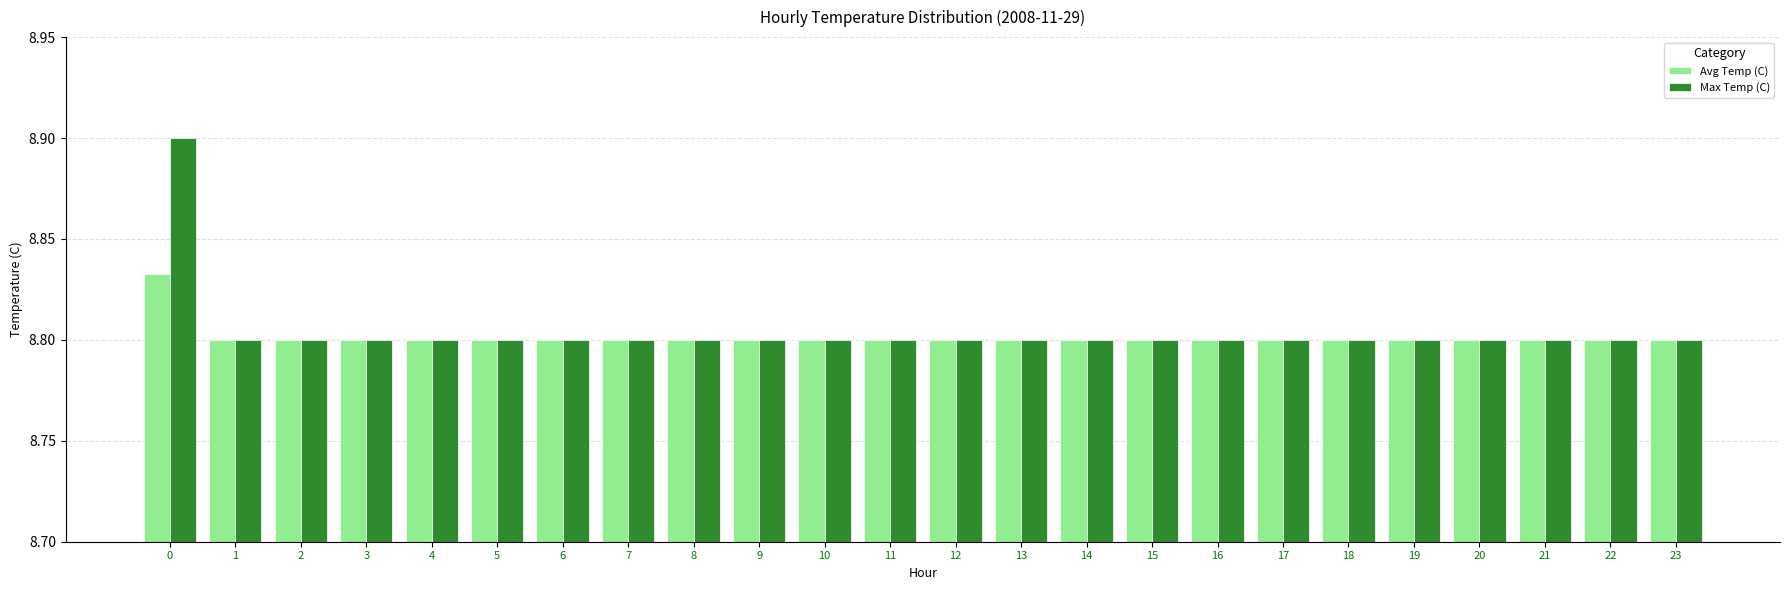

At how many categories does at least one series exceed 8?

24